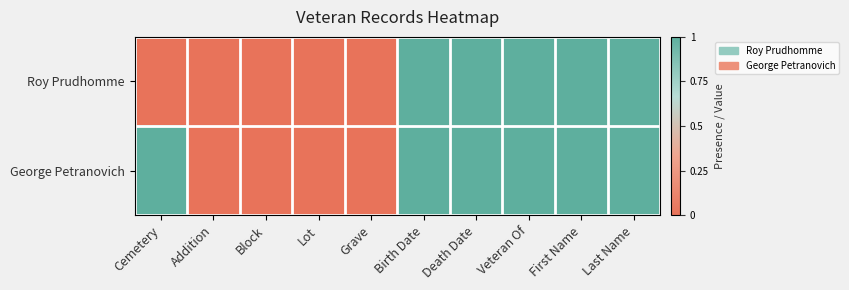

List the series in order of their overall mean, lowest first.

Roy Prudhomme, George Petranovich